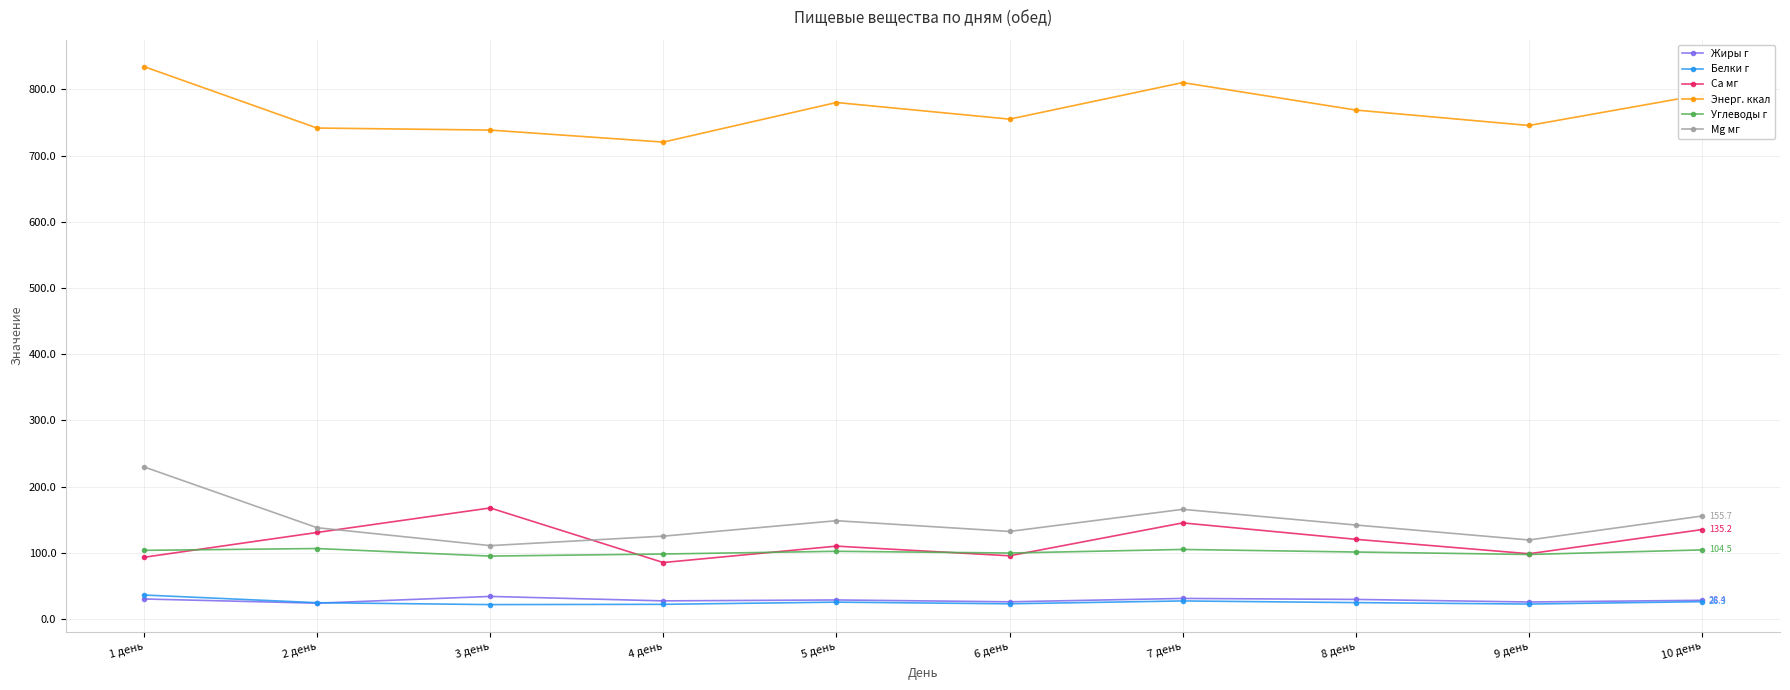

What is the value of the Ca мг point at the 3rd from the left?

167.9